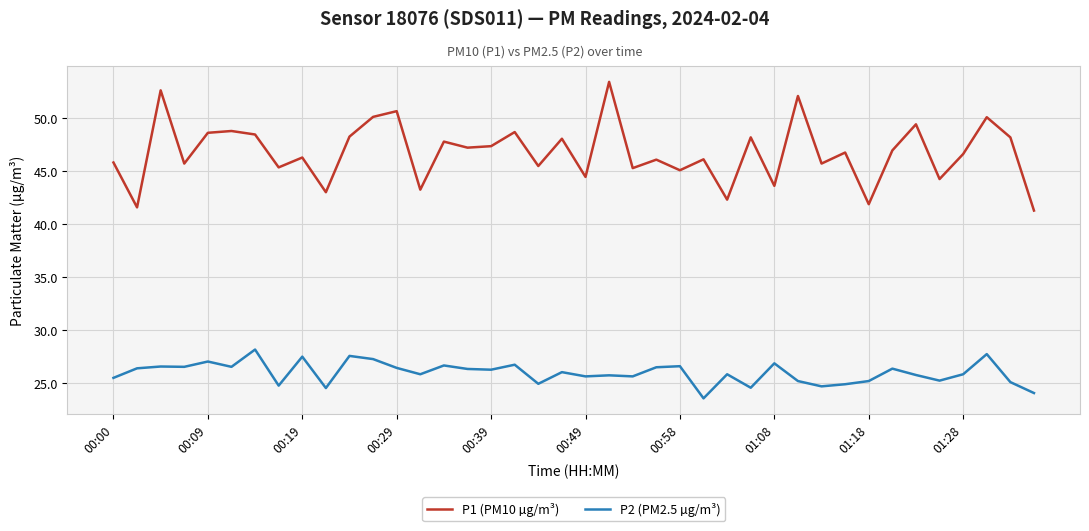

Which series has the widest spread of values?

P1 (PM10 µg/m³)